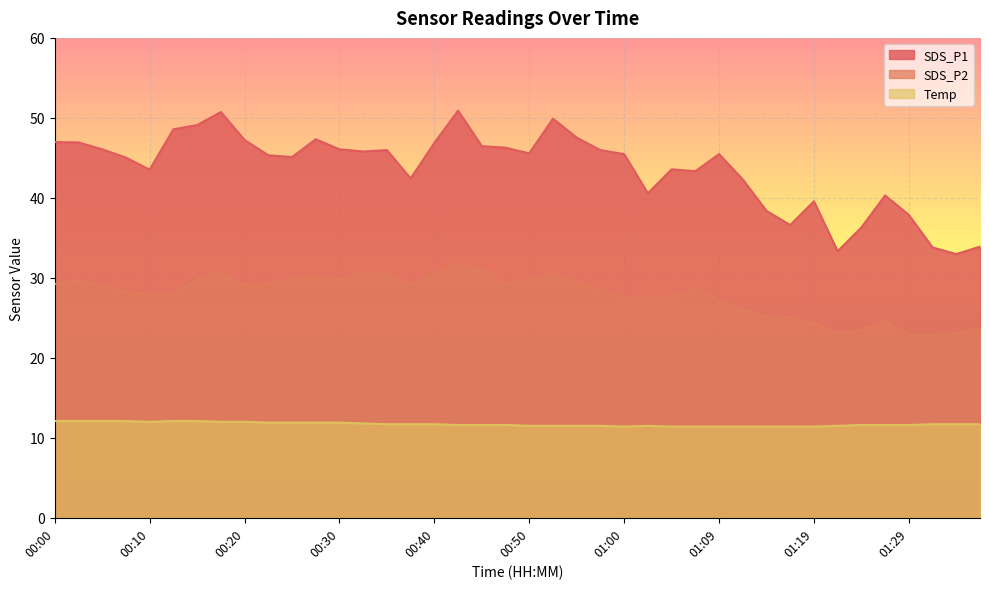

True or false: SDS_P2 and Temp intersect in this chart.

False